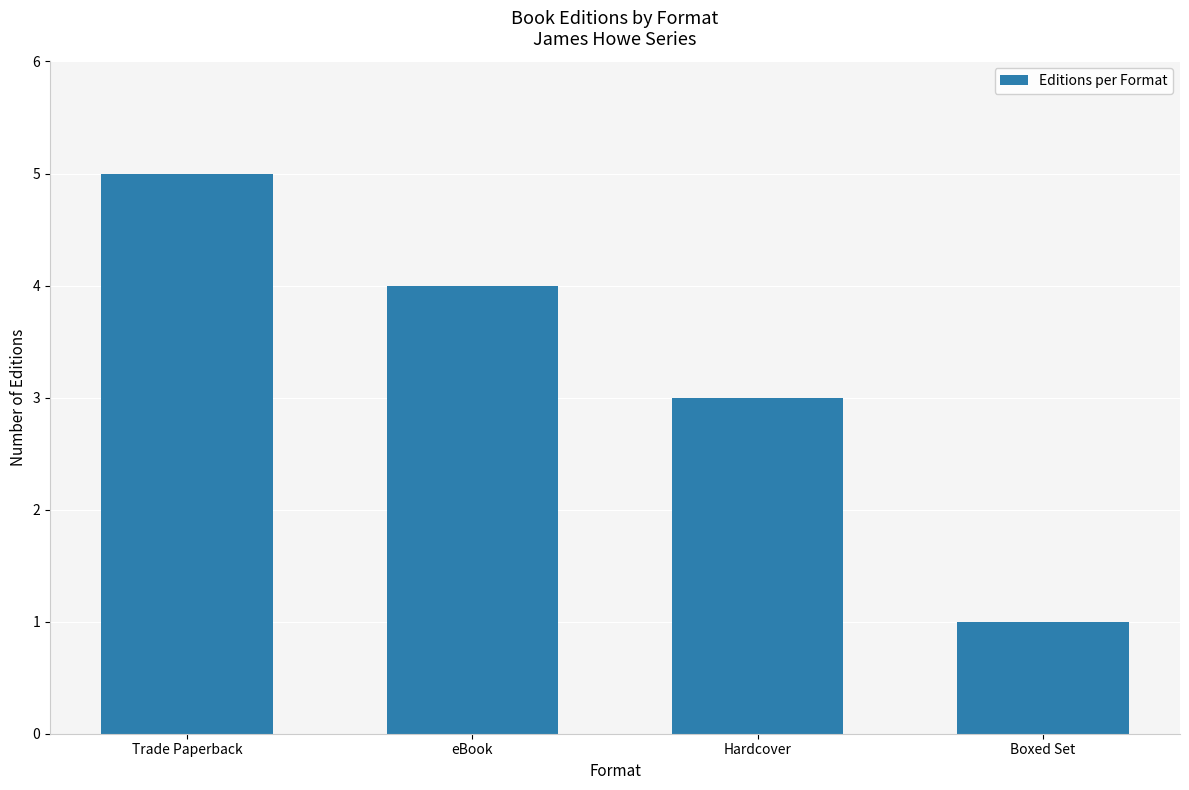

The value at Trade Paperback is 5. True or false?

True